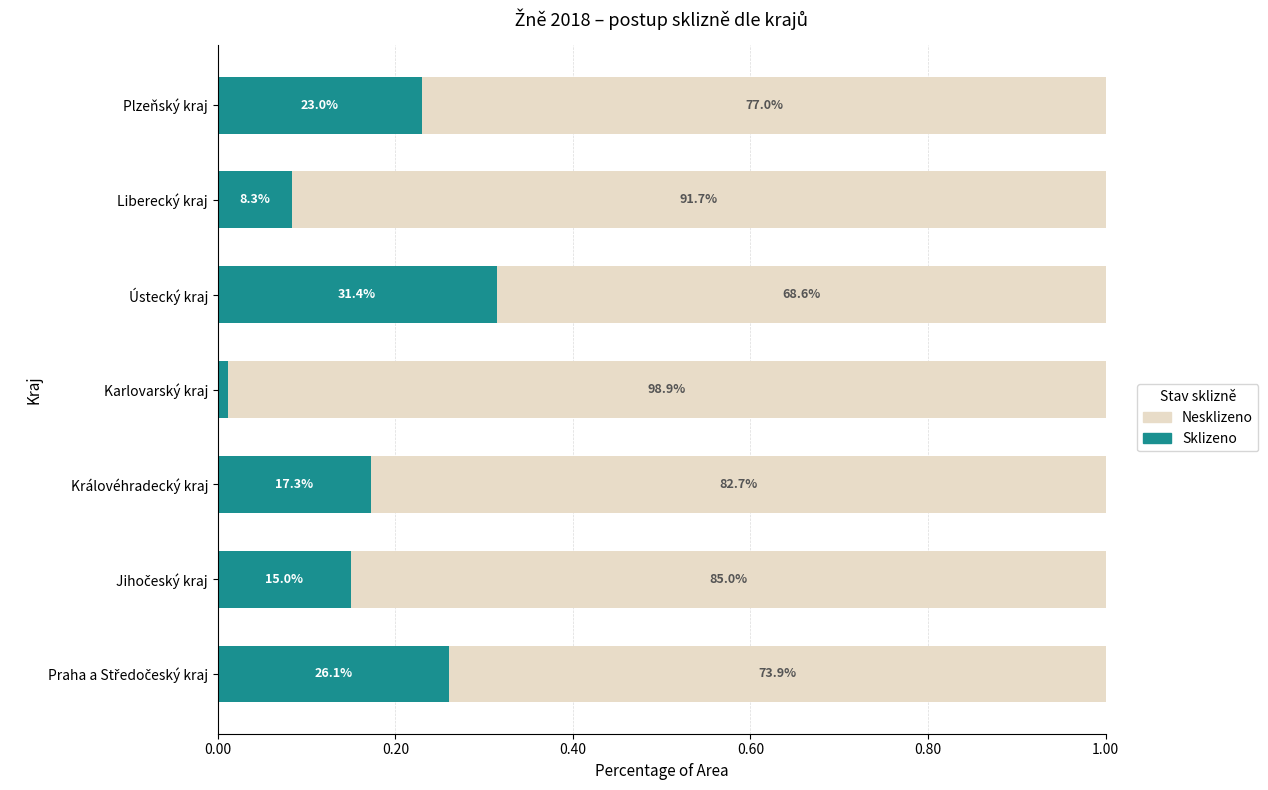

What are all the series names shown in the legend?

Nesklizeno, Sklizeno